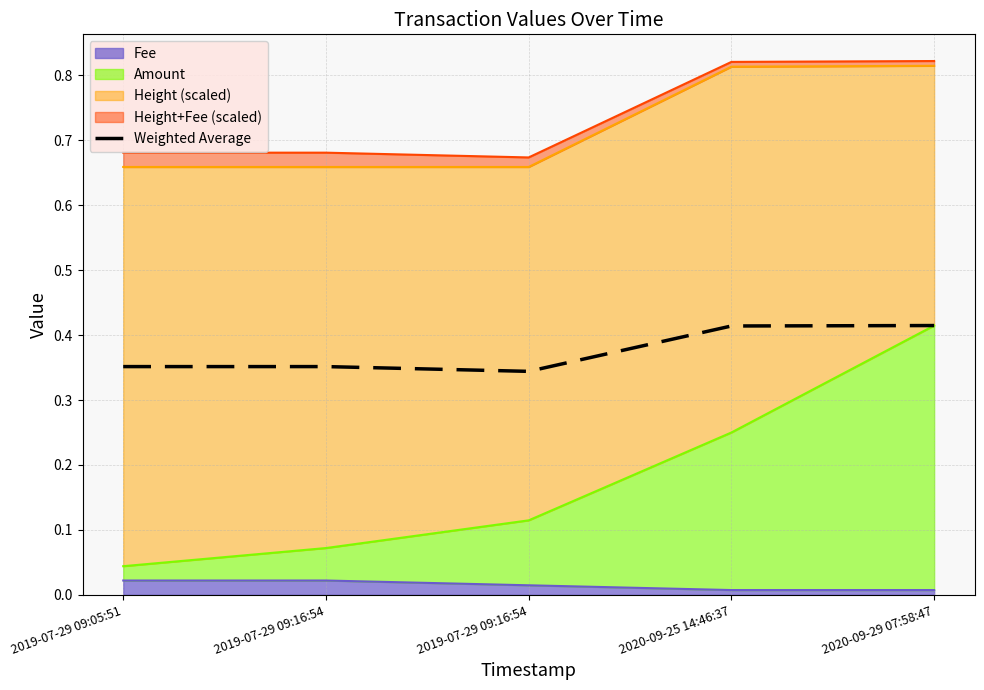

What is the approximate value at 2019-07-29 09:16:54?

0.4